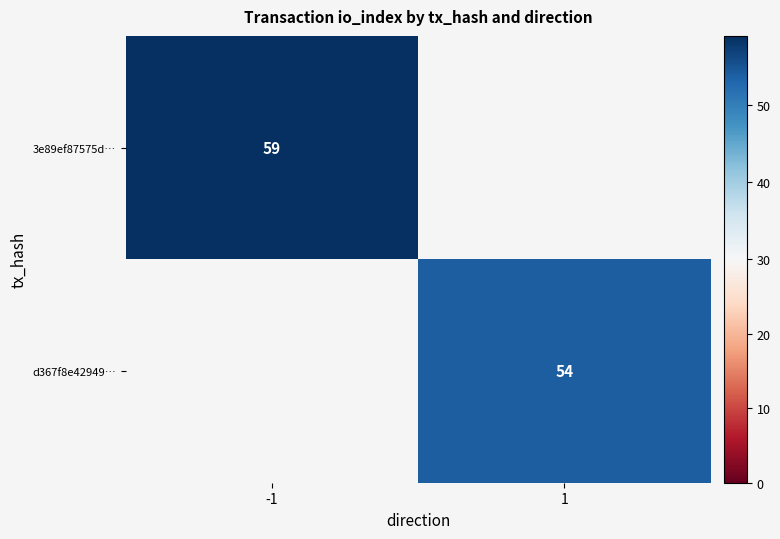

The value of 3e89ef87575d… at -1 is 93. True or false?

False